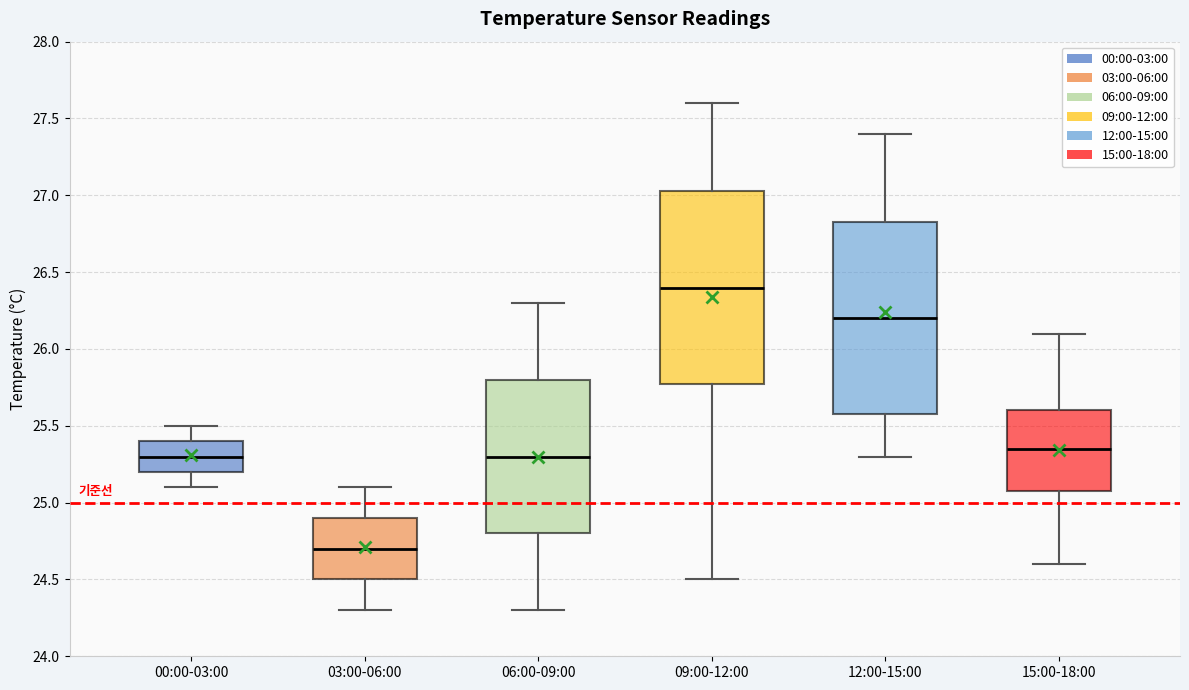

Reading left to right, read every box against the y-axis: the position of its median line, the range the box covers, and the ends of its whiskers. The values are not printed on the chart, so give them approximately, as read against the axis.

00:00-03:00: median 25.30, box 25.20 to 25.40, whiskers 25.10 to 25.50
03:00-06:00: median 24.70, box 24.50 to 24.90, whiskers 24.30 to 25.10
06:00-09:00: median 25.30, box 24.80 to 25.80, whiskers 24.30 to 26.30
09:00-12:00: median 26.40, box 25.80 to 27.05, whiskers 24.50 to 27.60
12:00-15:00: median 26.20, box 25.60 to 26.85, whiskers 25.30 to 27.40
15:00-18:00: median 25.35, box 25.10 to 25.60, whiskers 24.60 to 26.10